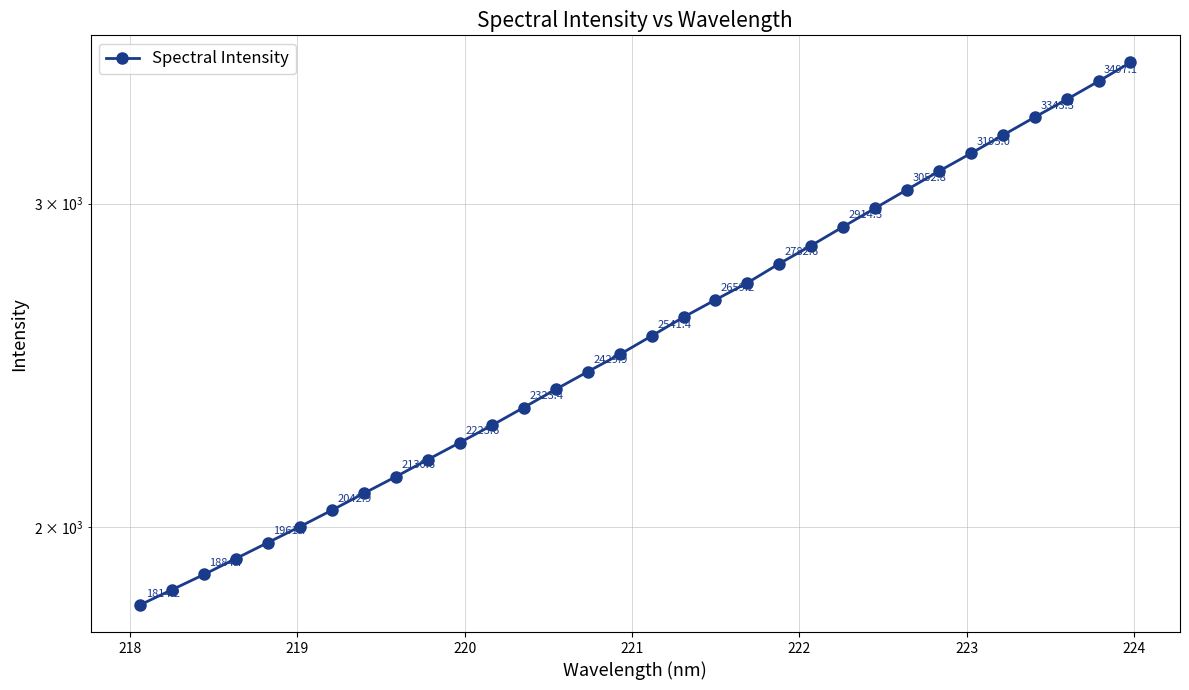

What is the greatest value displayed?

3580.5